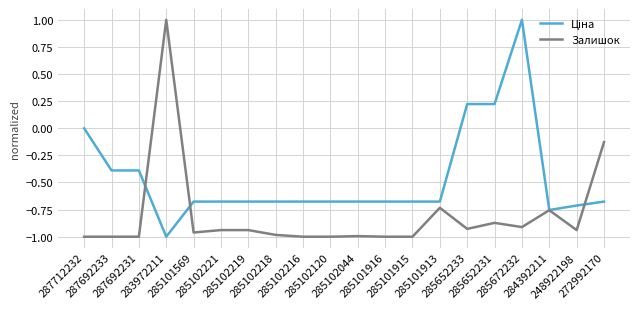

What is the maximum value shown in the chart?

1.0